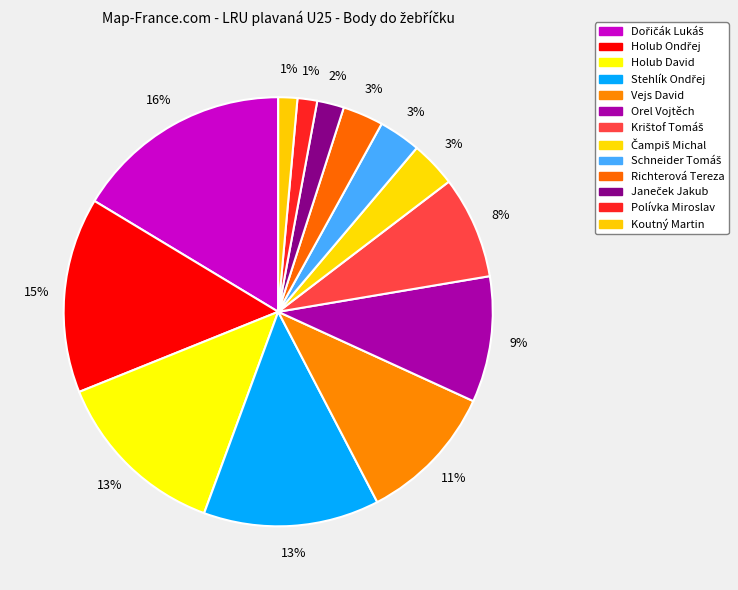

What percentage do Koutný Martin and Čampiš Michal together represent?

4.9%